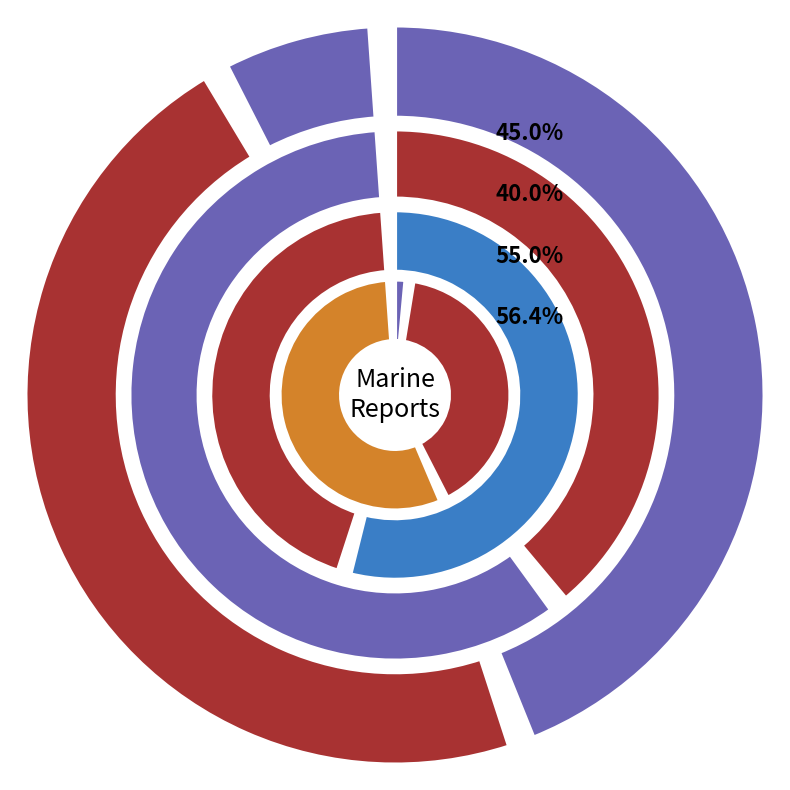

To the nearest percent, what is the combined percentage of 15 and 18?

4%